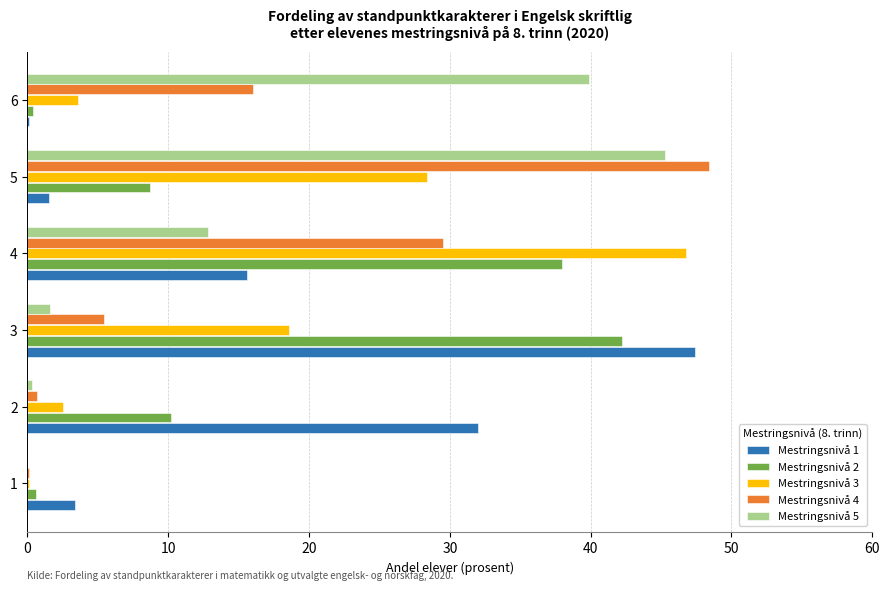

At which category is the sum across all series the highest?

4